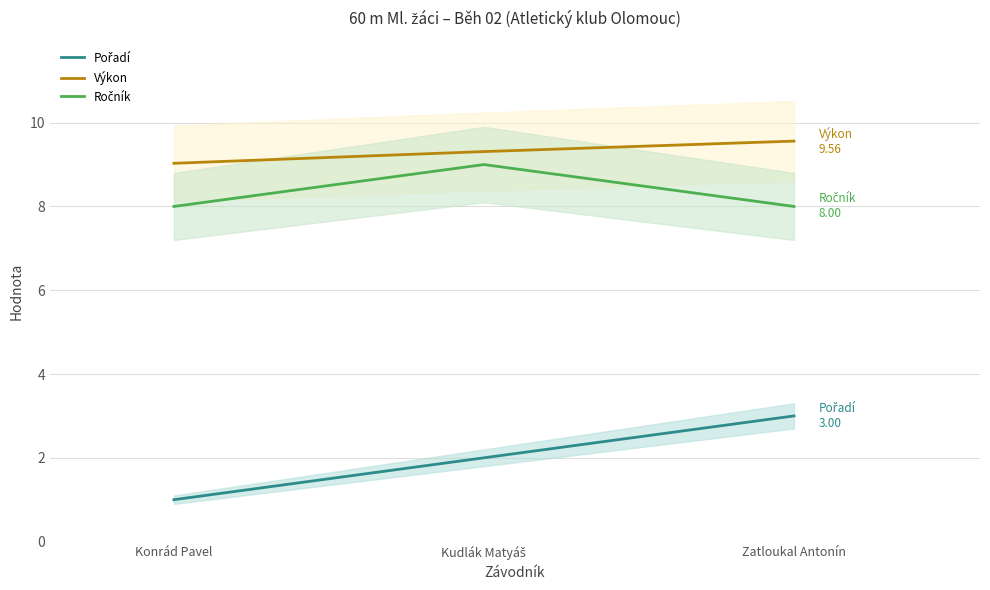

The Pořadí series shows 5.2 at Zatloukal Antonín. True or false?

False